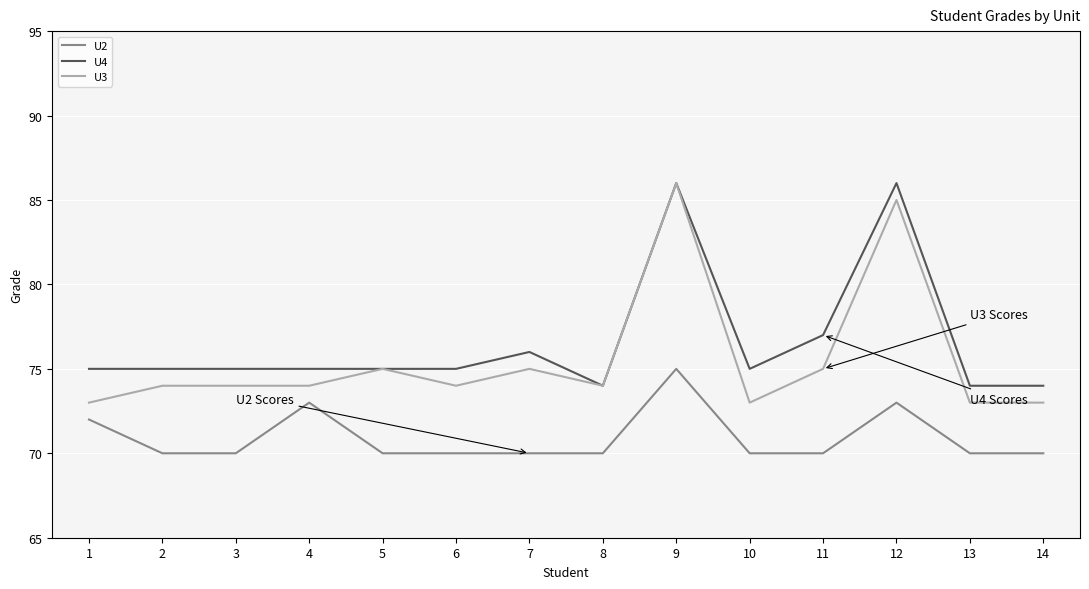

What is the minimum value for U3?

73